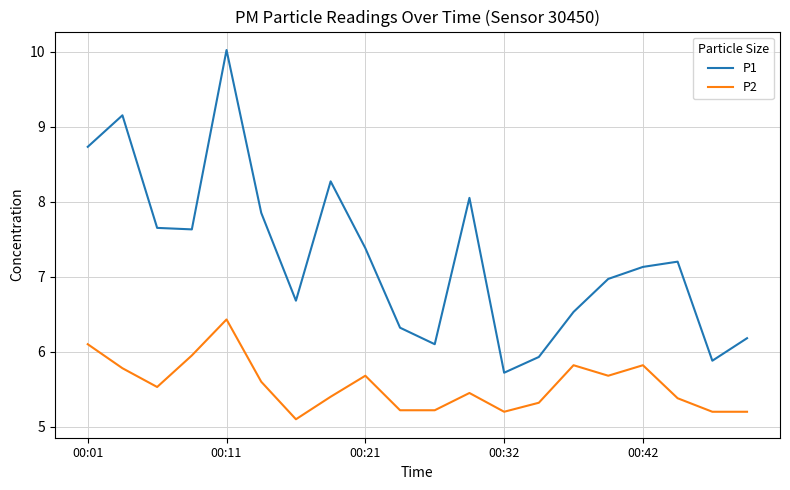

True or false: P1 and P2 cross at least once.

False